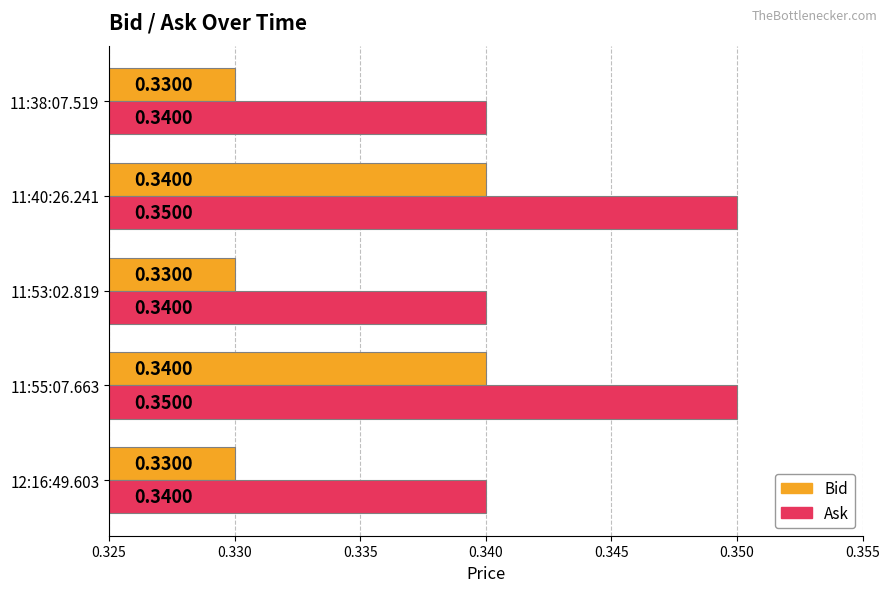

What is the sum of all Ask values?

1.7